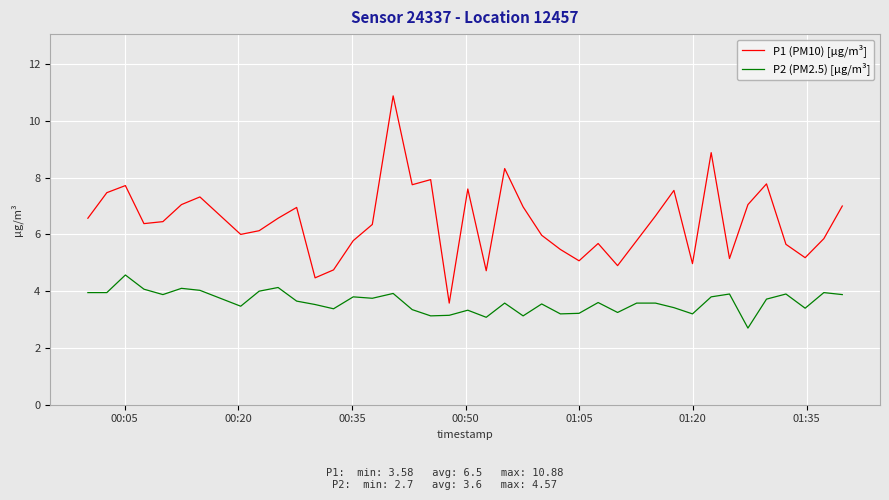

True or false: P2 (PM2.5) [µg/m³] and P1 (PM10) [µg/m³] cross at least once.

False